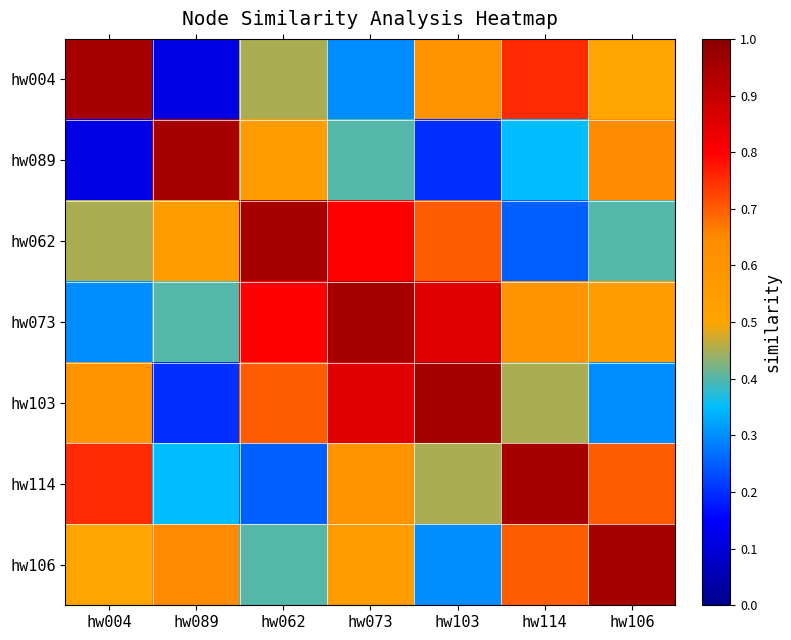

Which label corresponds to the smallest value in the chart?

hw089